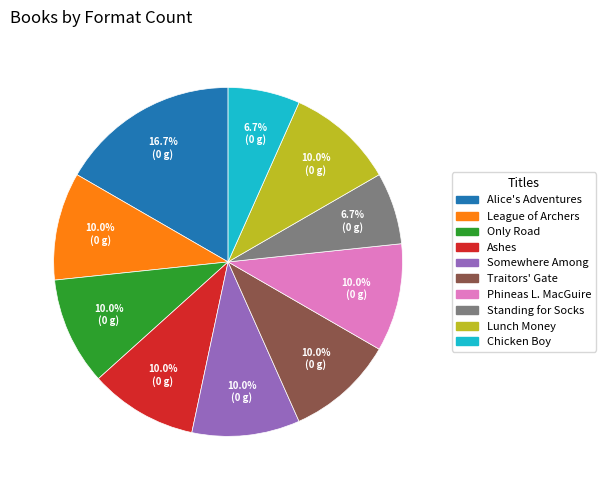

Is there a majority slice in this chart?

No